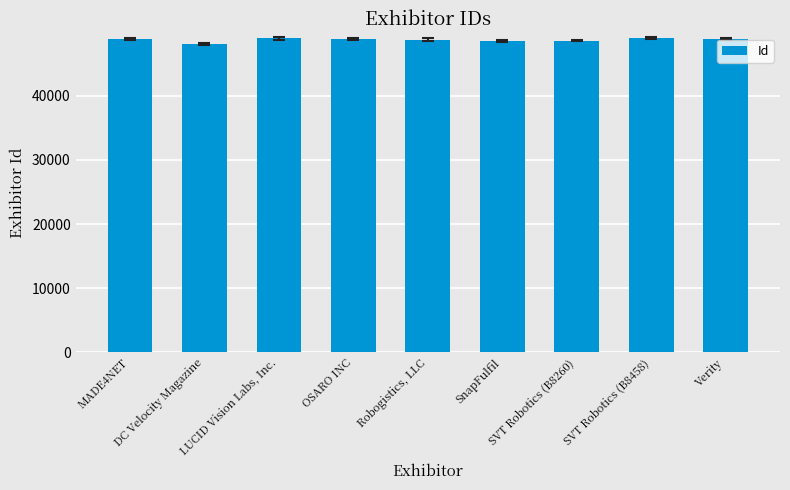

Does the chart contain any negative values?

No